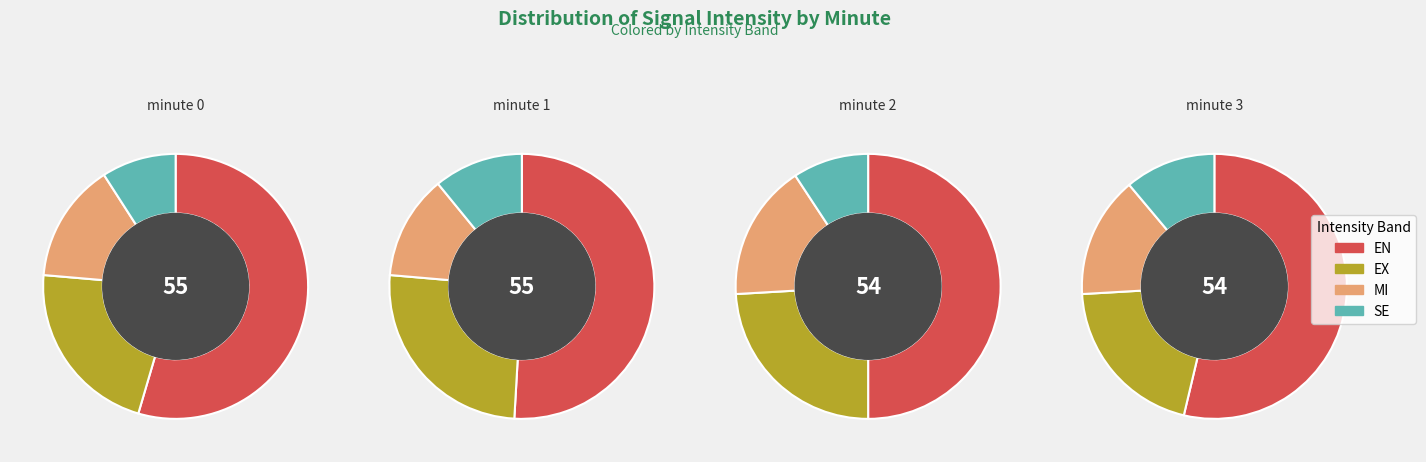

To the nearest percent, what is the difference between the largest and smallest slice percentages?

38%